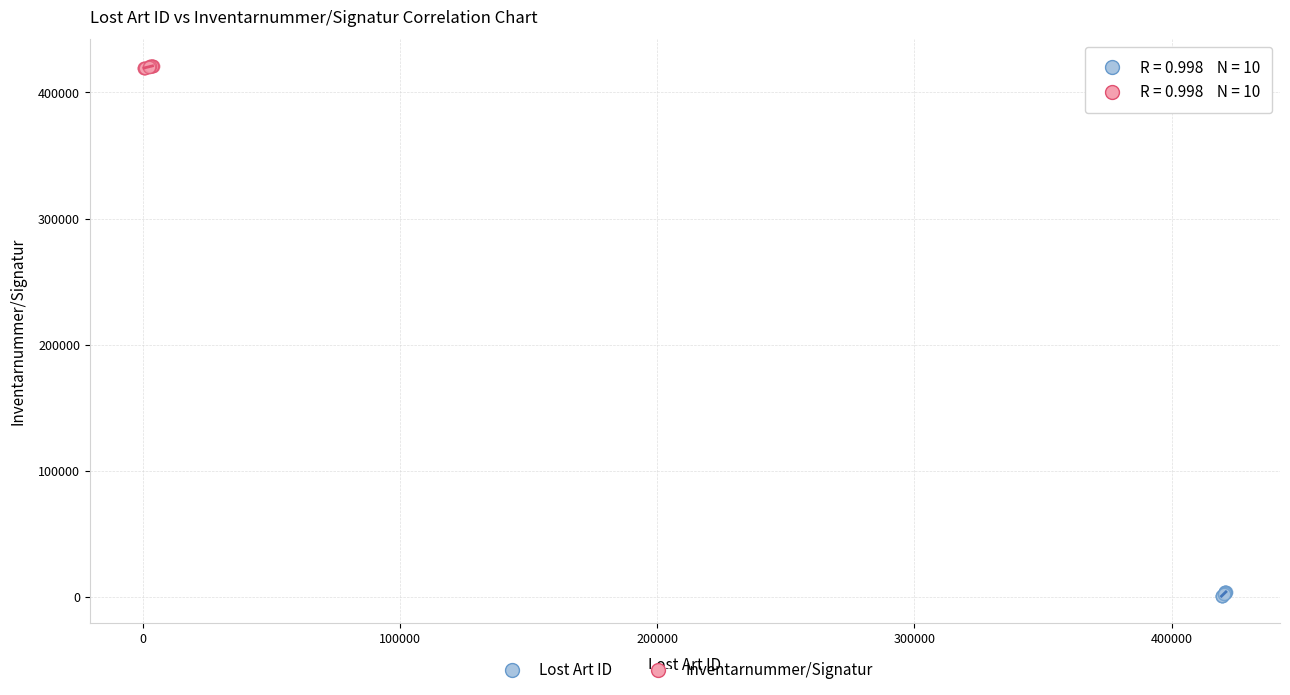

Which series has the widest spread of Y values?

Lost Art ID